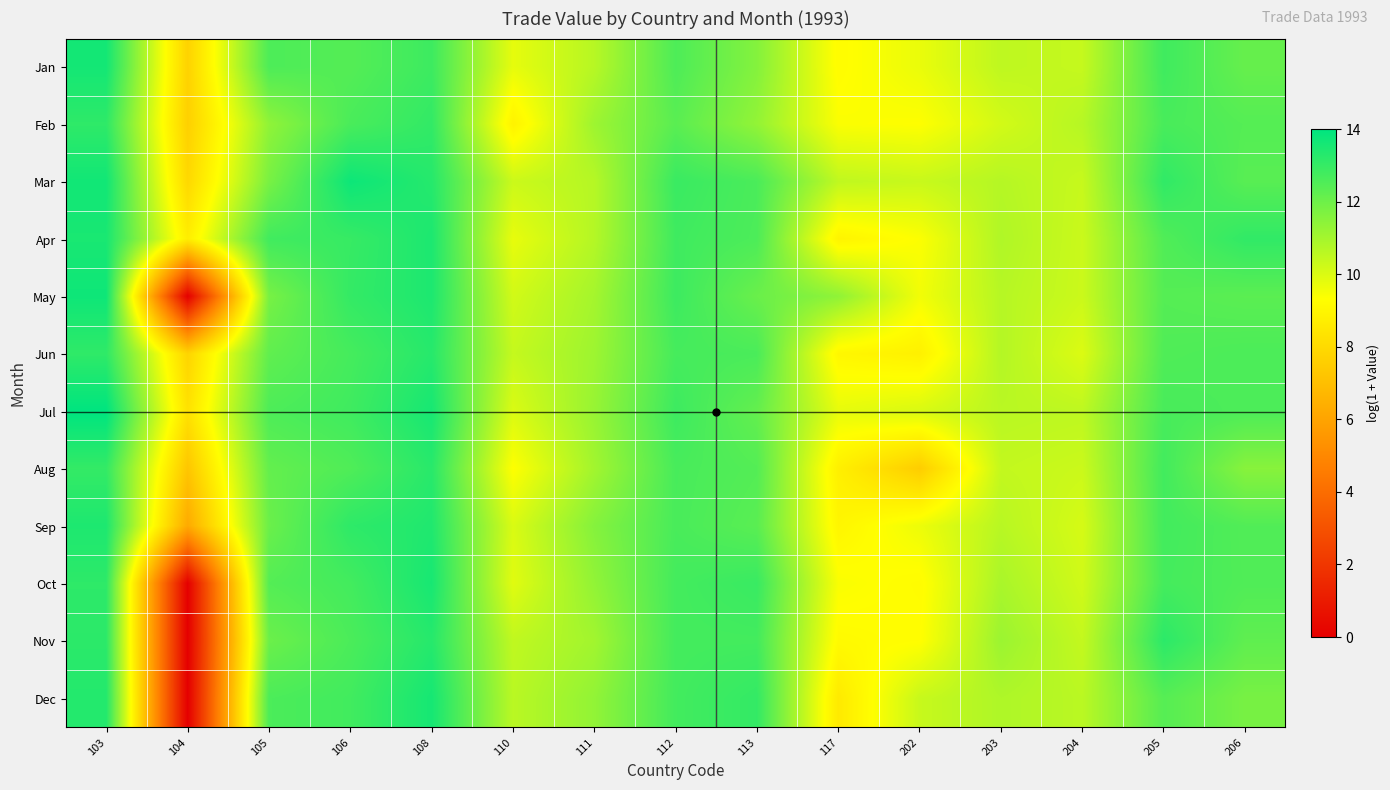

At how many categories does at least one series exceed 13?

6